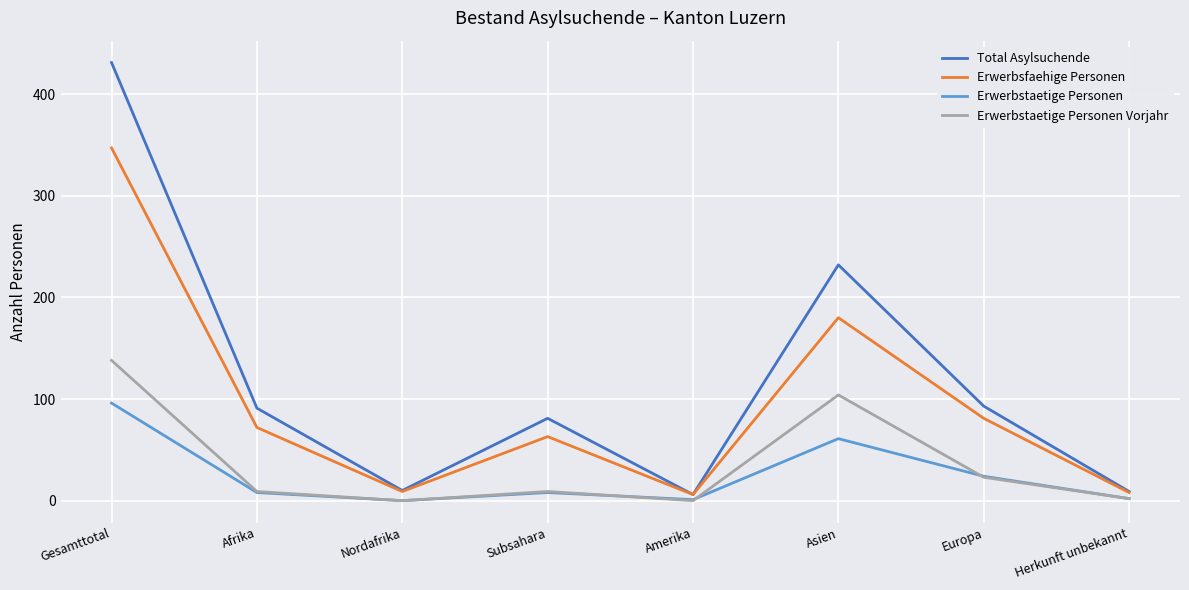

Which series has the widest spread of values?

Total Asylsuchende